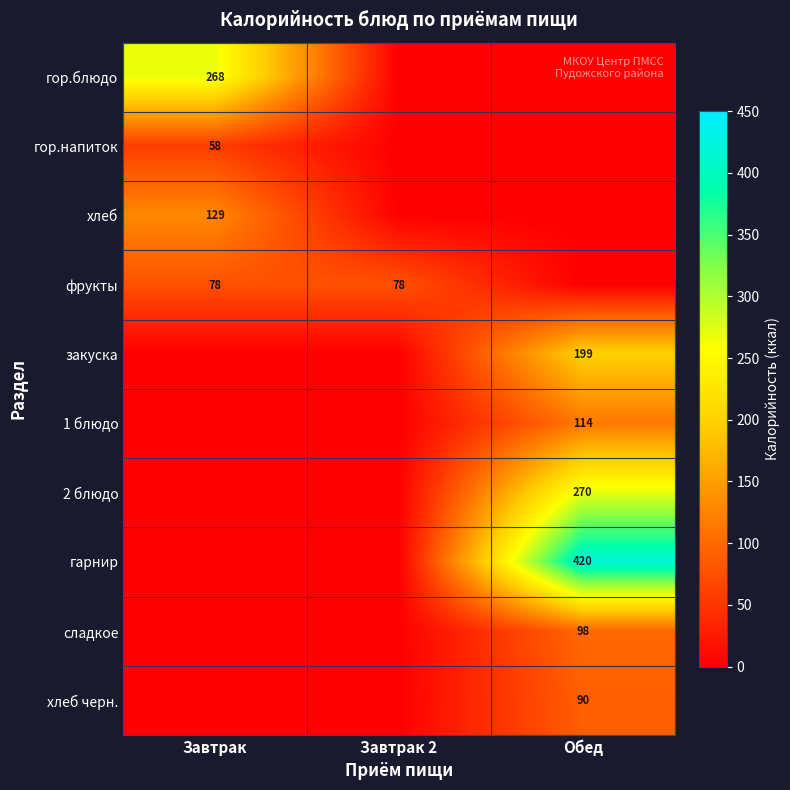

True or false: сладкое has a value of 98 at Обед.

True